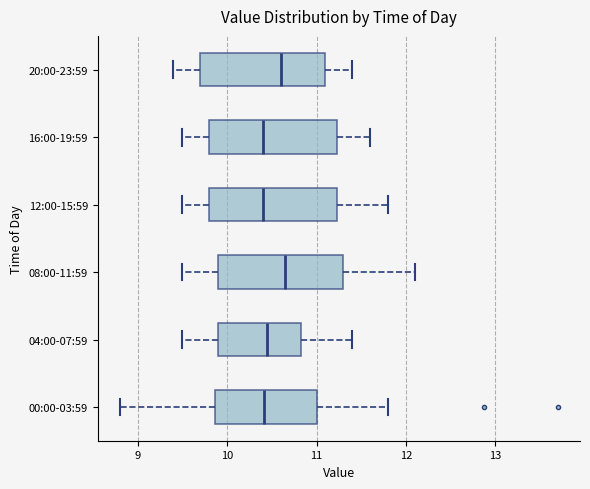

Where is the left edge of the box for 20:00-23:59 on the x-axis? The values are not printed on the chart, so give them approximately, as read against the axis.

9.7